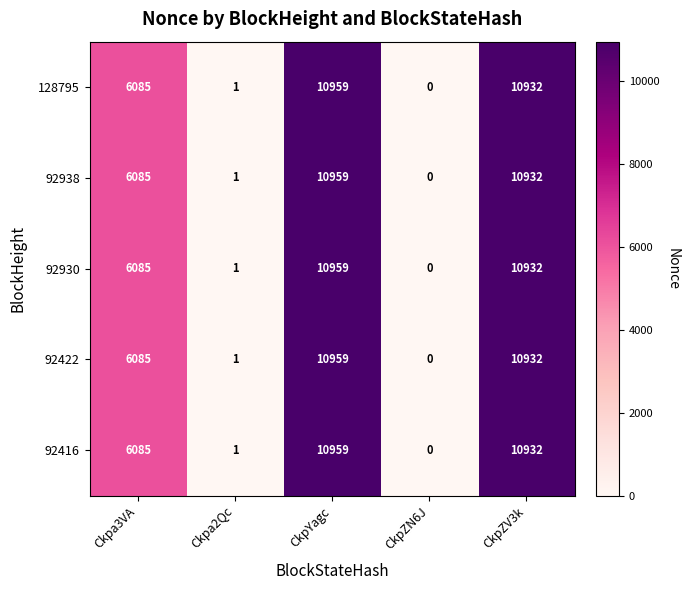

What is the greatest value displayed?

10959